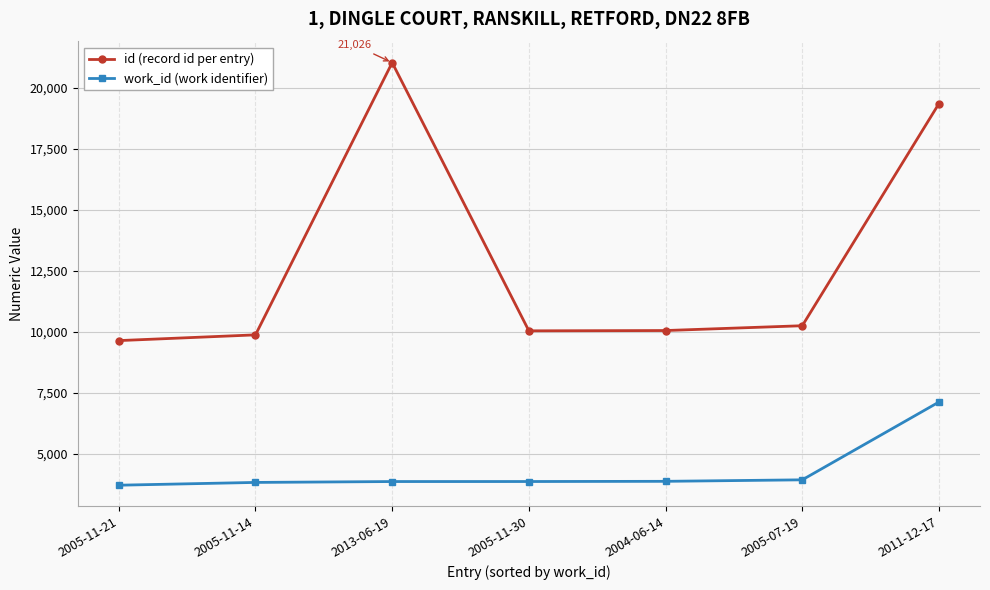

The id (record id per entry) series shows 21026 at 2013-06-19. True or false?

True